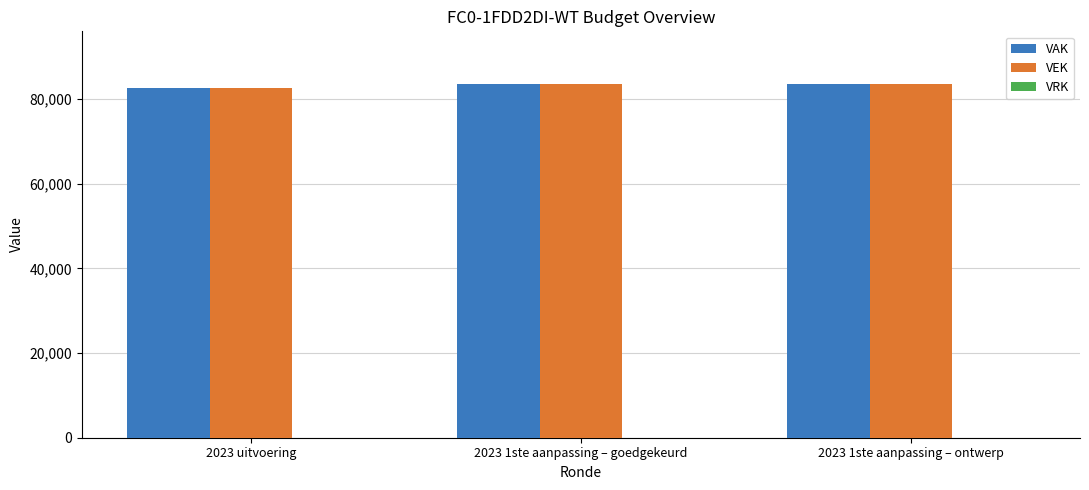

What is the average value of the VEK series?

83160